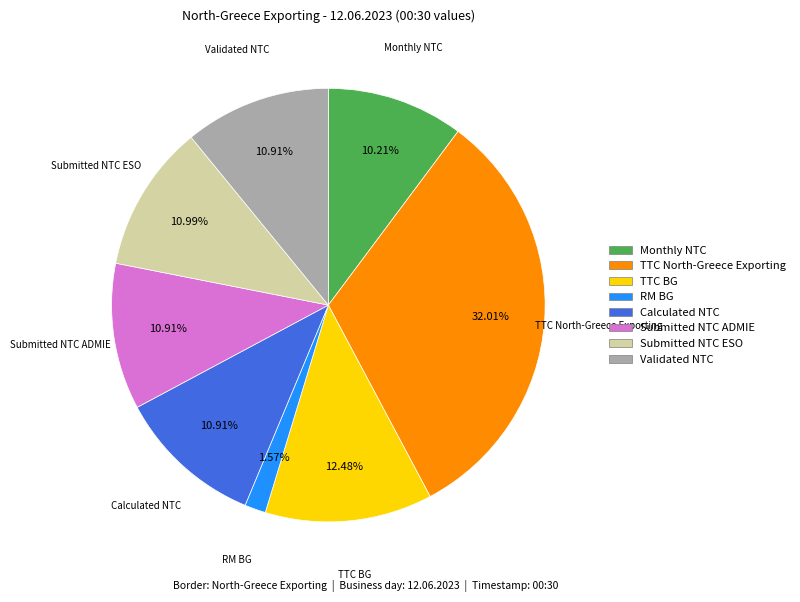

What percentage is NOT represented by TTC BG?

87.5%